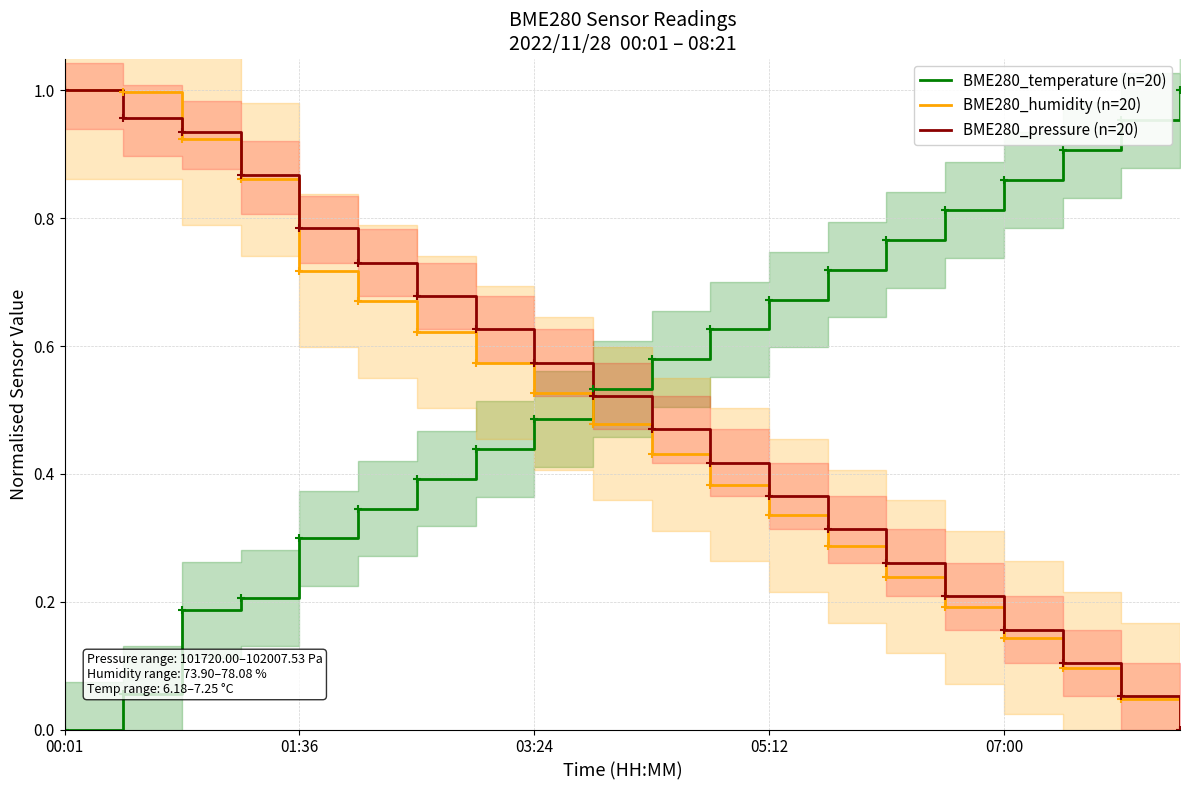

How many lines are shown in the chart?

3